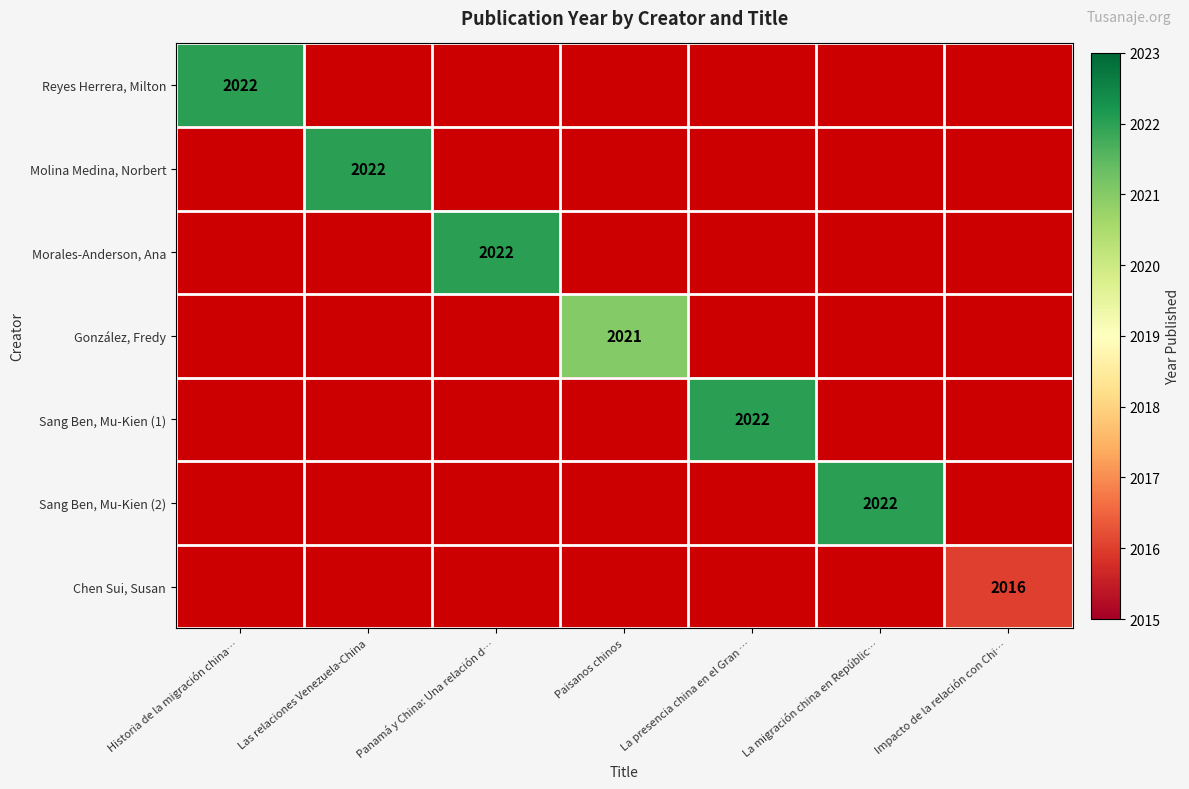

Which label corresponds to the largest value in the chart?

Historia de la migración china…